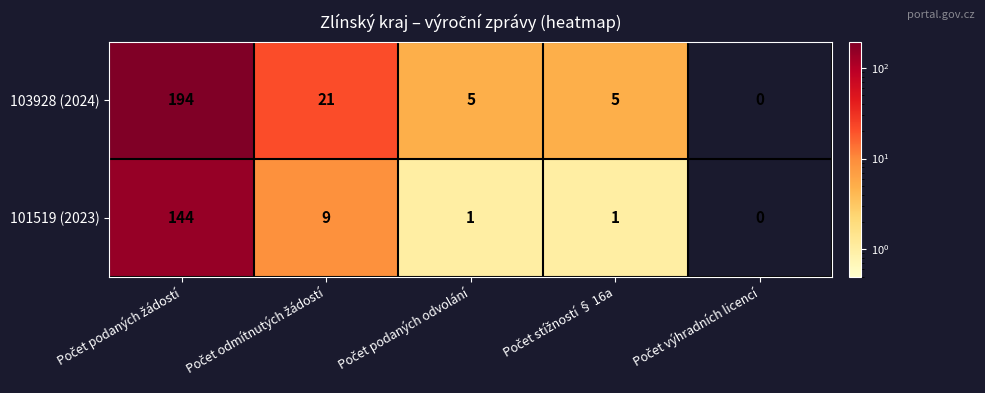

List the series in order of their overall mean, highest first.

103928 (2024), 101519 (2023)